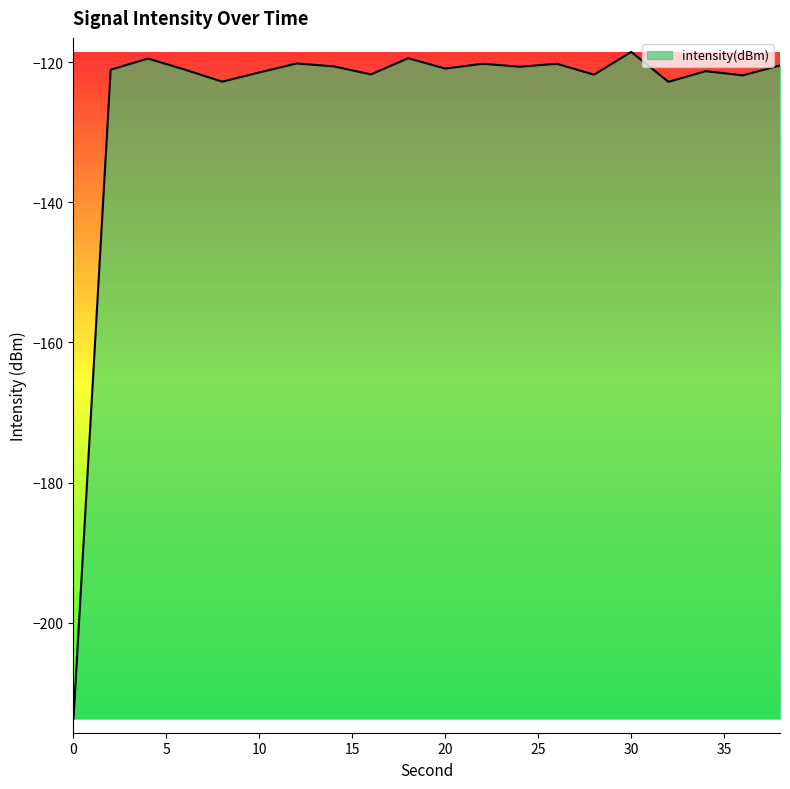

What is the difference between the maximum and minimum values?

95.2